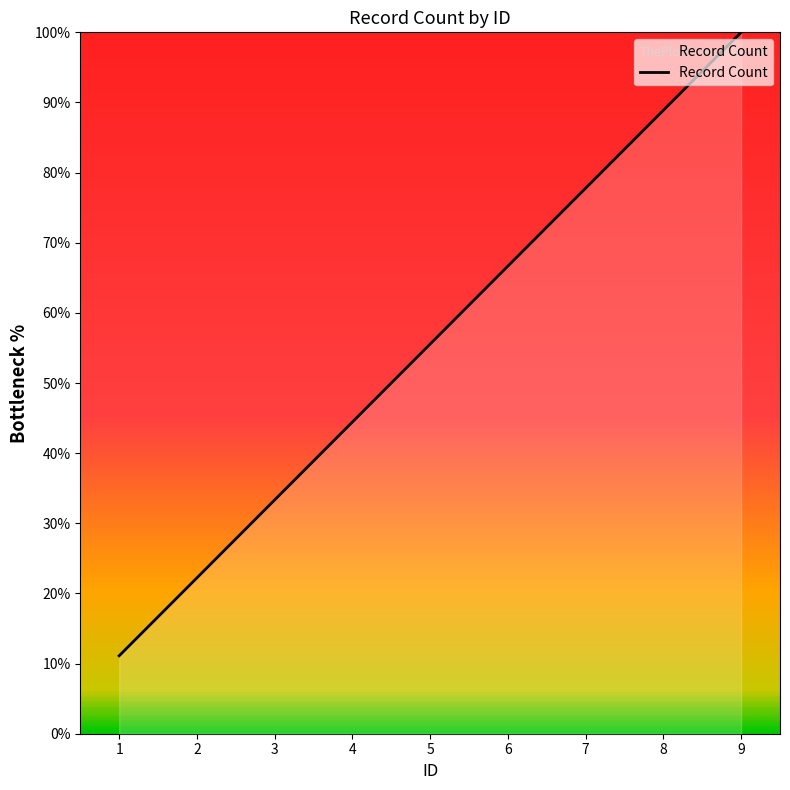

What is the change in value from 3 to 9?

+66.7